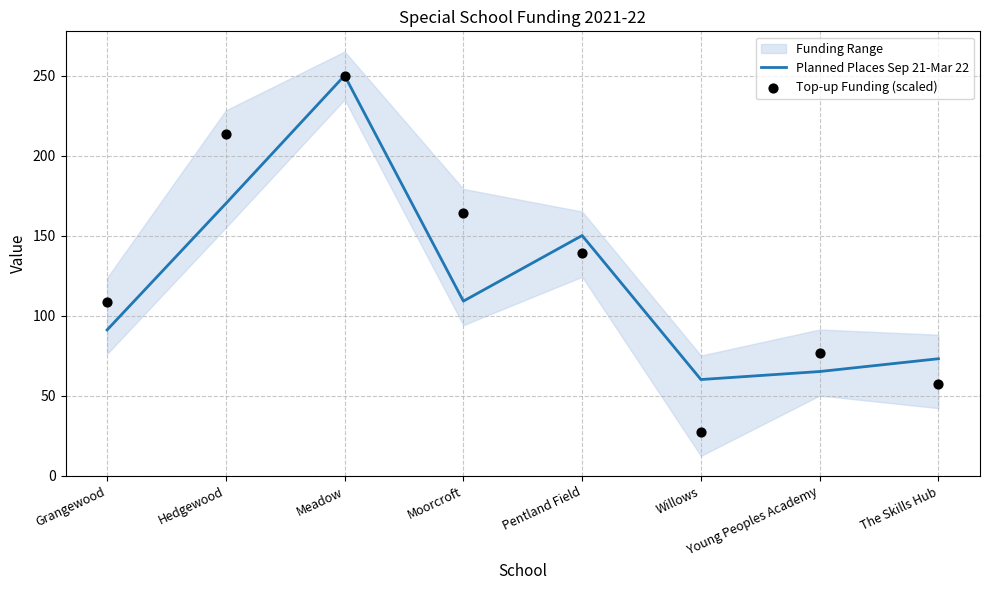

At which category is the sum across all series the highest?

Meadow